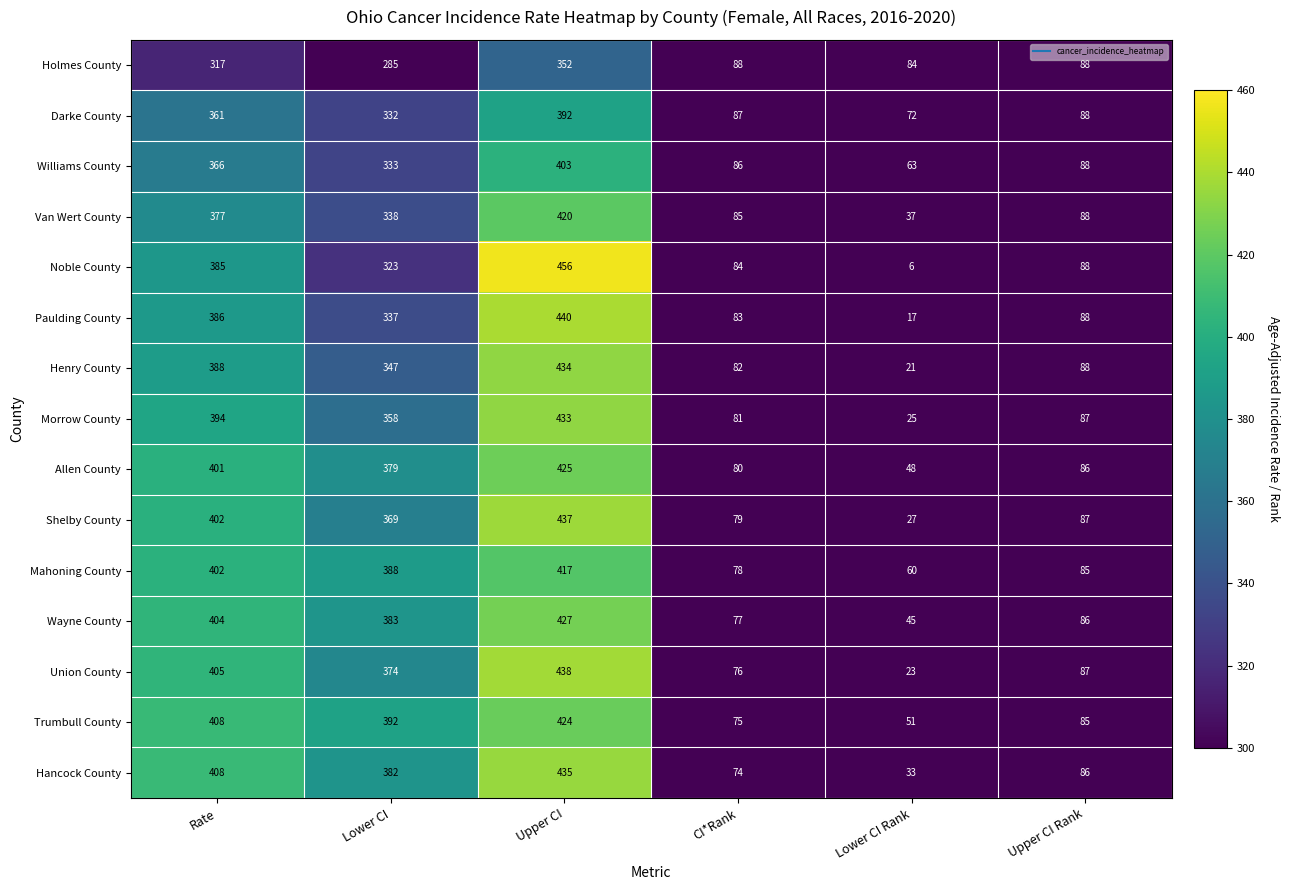

True or false: Union County has a value of 18 at Upper CI Rank.

False